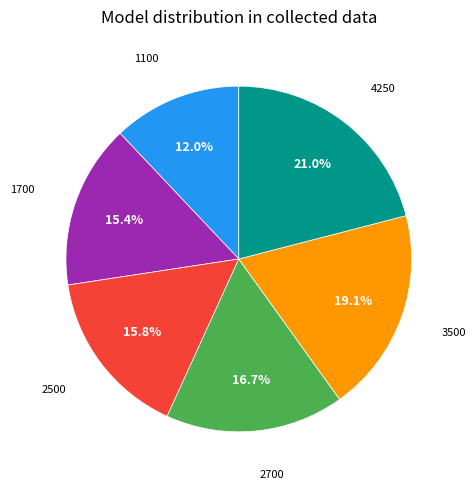

Is there any slice that represents more than half of the pie?

No